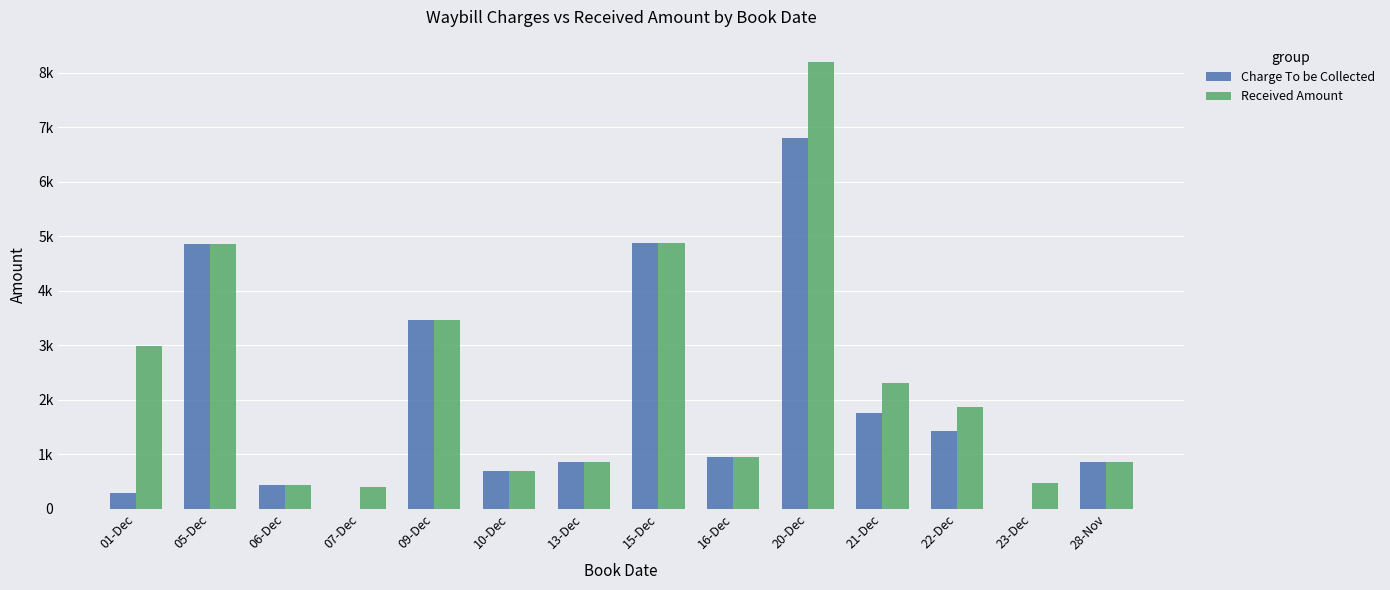

Where does the Charge To be Collected series first go above 950?

05-Dec